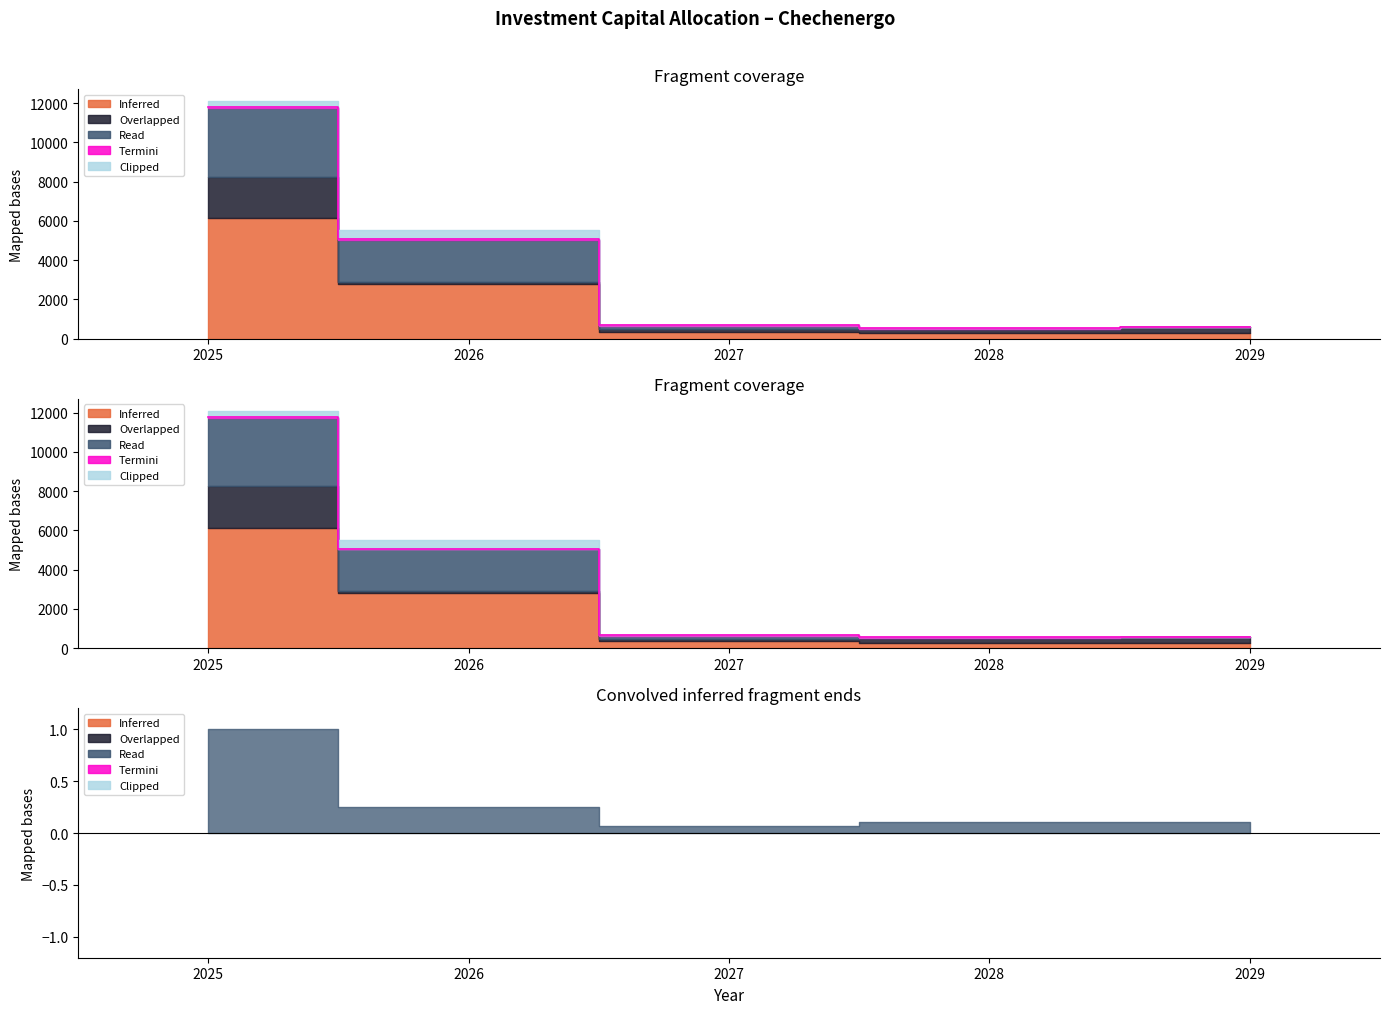

At how many categories does at least one series exceed 3544?

1